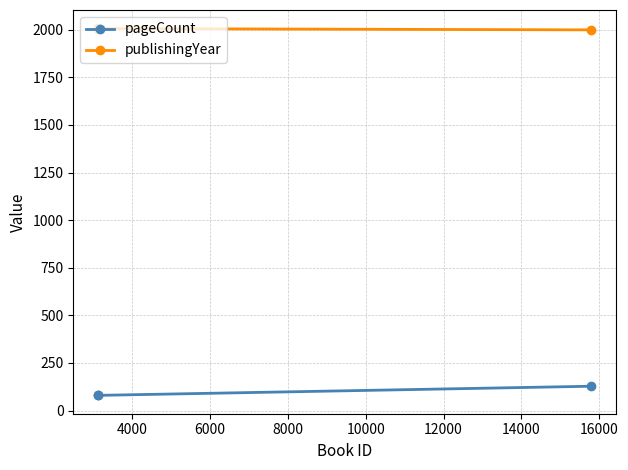

What is the value of the publishingYear point at the 3rd from the left?

1999